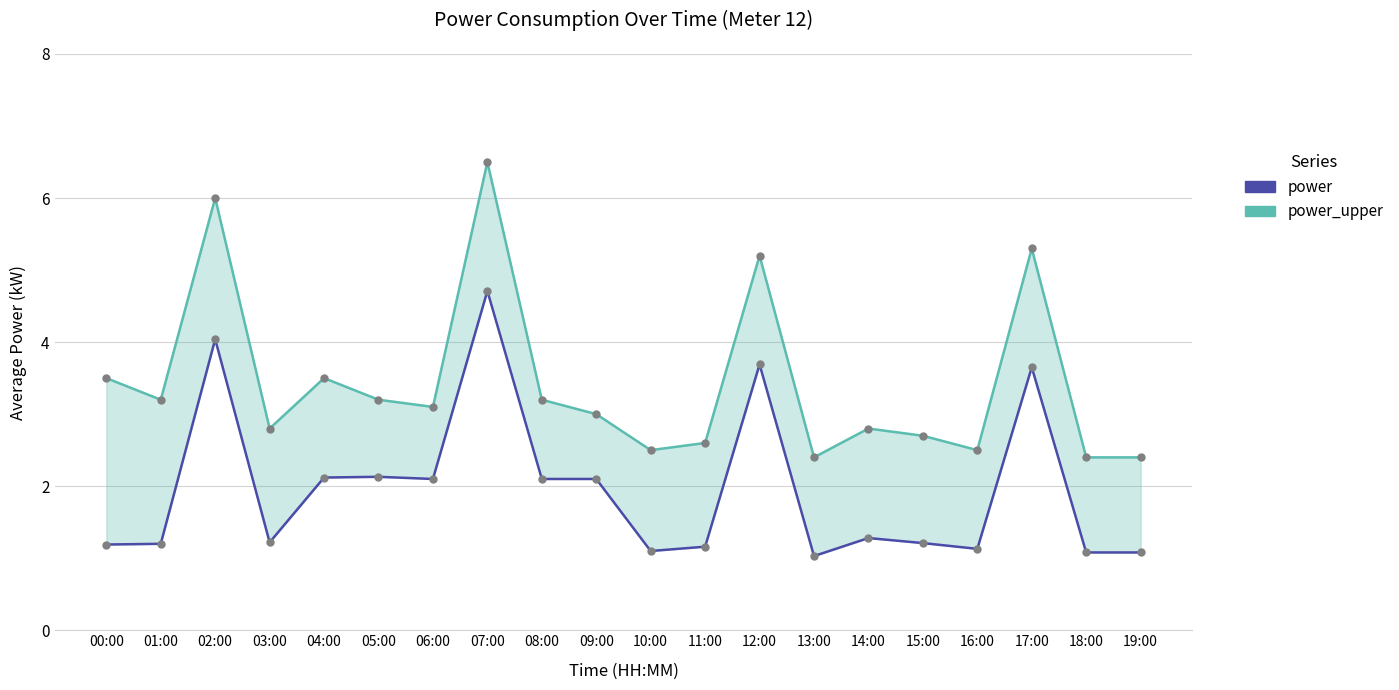

At how many categories does at least one series exceed 3?

10